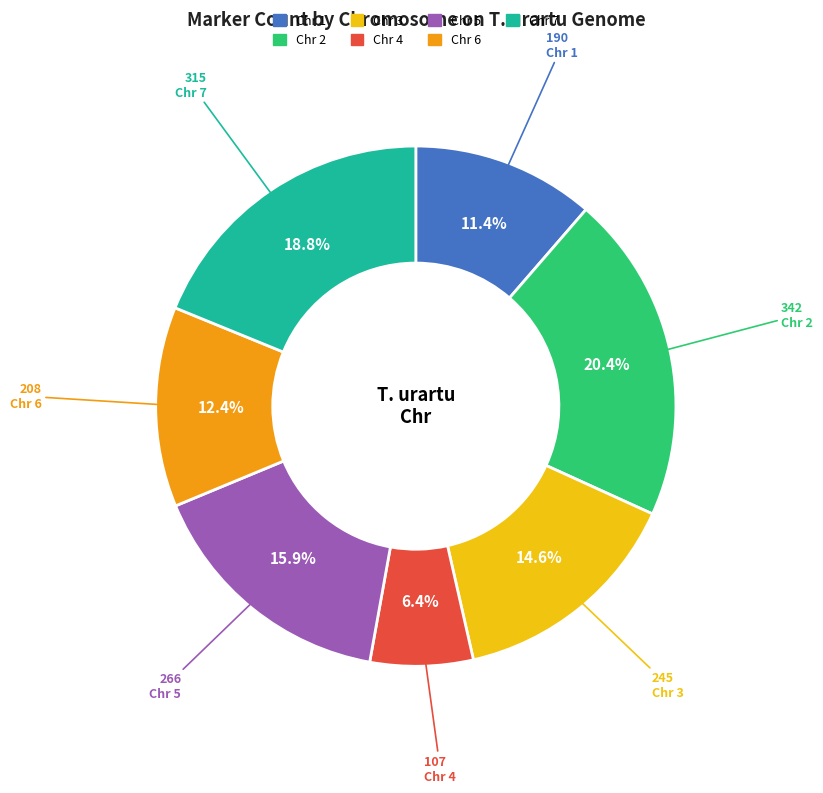

Does any single category account for the majority?

No